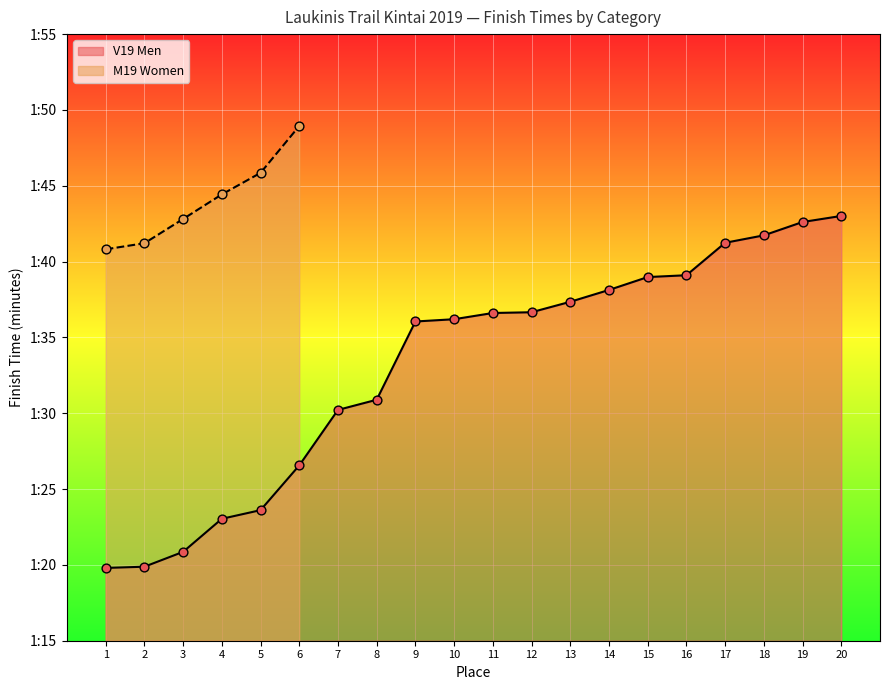

Which has a higher value, 5 or 3?

5